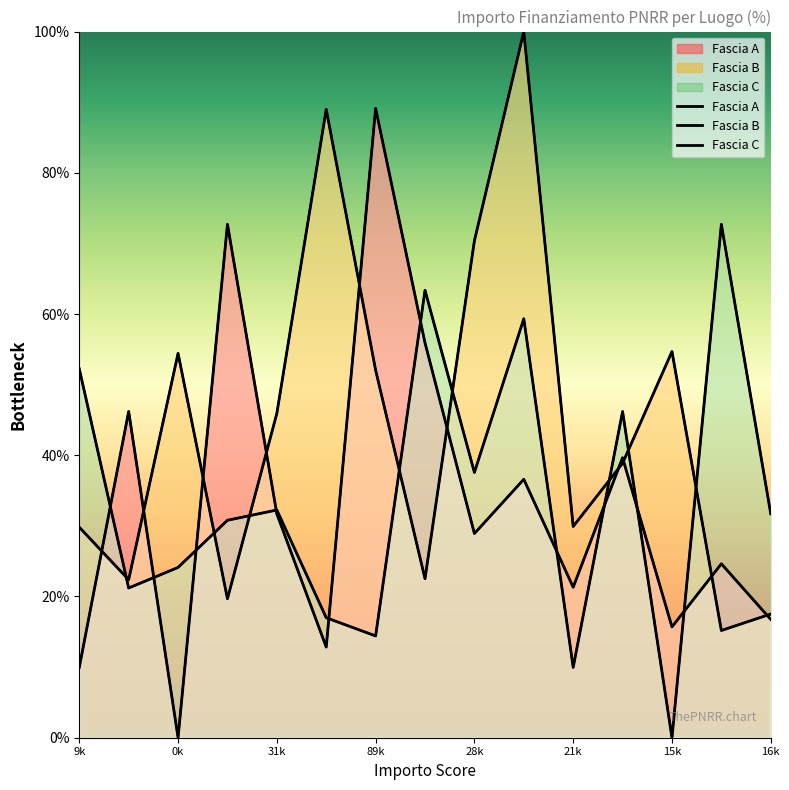

Reading left to right, transcribe all the data shown in this chart.

Fascia A: 10.0	46.2	0.0	72.7	31.7	12.8	89.1	55.9	28.9	36.6	21.3	39.6	15.7	24.6	16.8
Fascia B: 29.8	22.4	54.4	19.7	45.9	89.0	52.1	22.5	70.4	100.0	29.9	38.9	54.7	15.2	17.5
Fascia C: 52.2	21.2	24.1	30.8	32.2	17.0	14.4	63.4	37.6	59.3	10.0	46.2	0.0	72.7	31.7